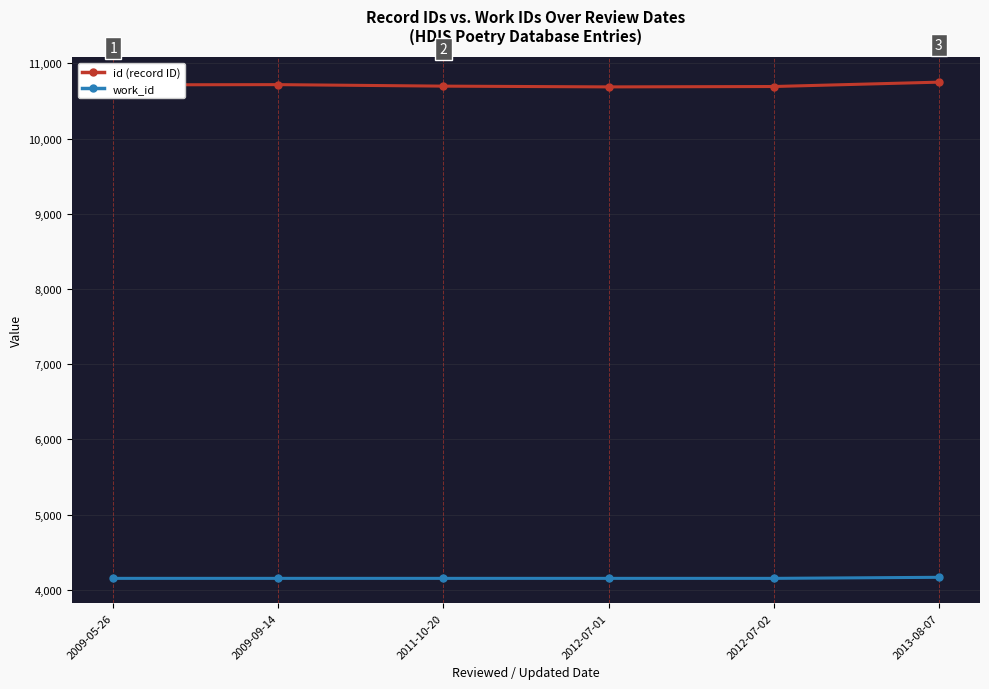

What is the difference between the id (record ID) values at 2009-09-14 and 2011-10-20?

20